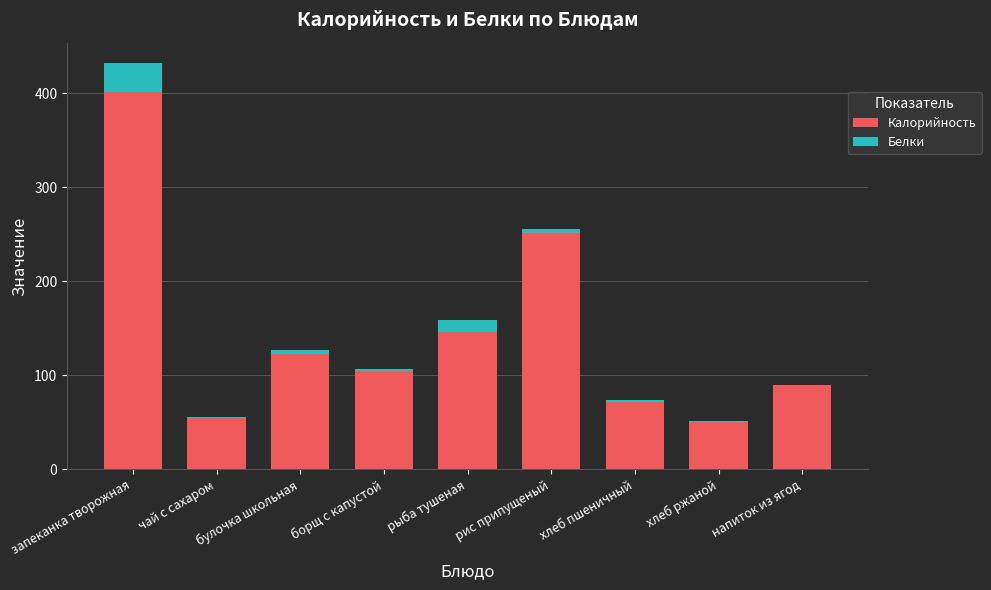

Where is Калорийность nearest to the value 225?

рис припущеный